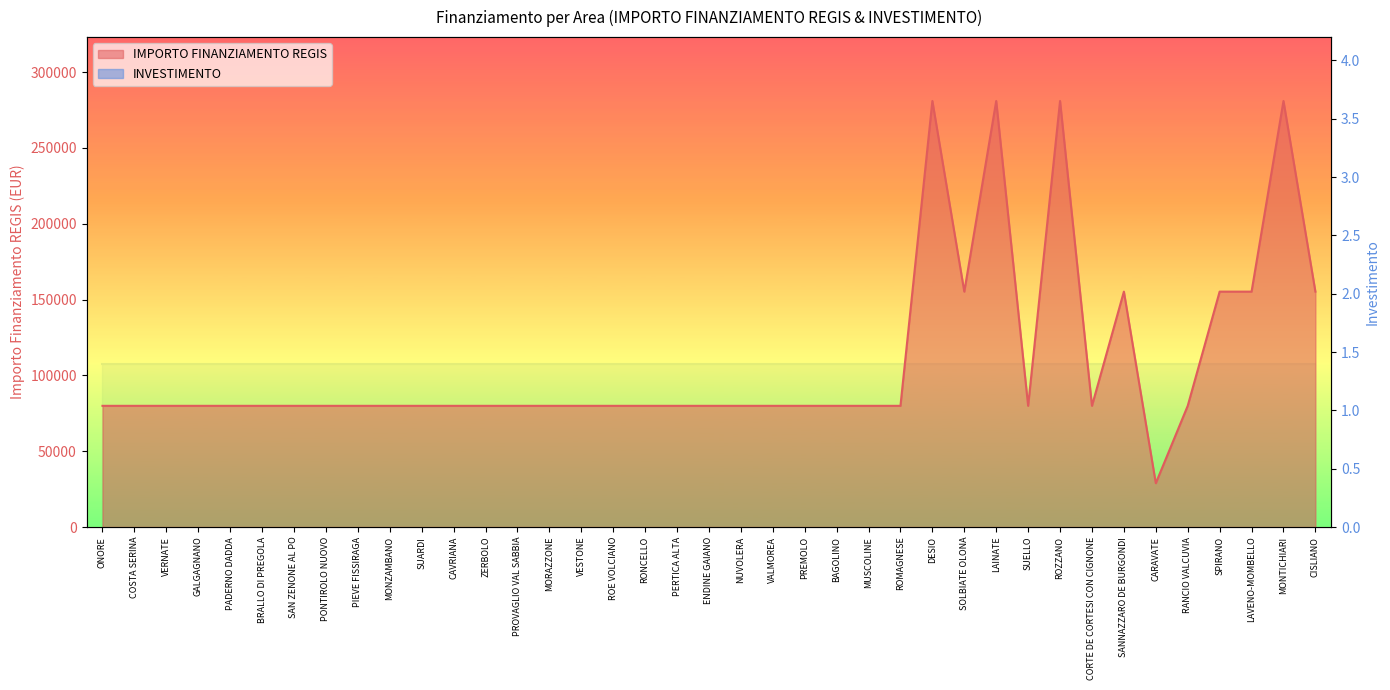

Between LAINATE and PROVAGLIO VAL SABBIA, which is larger?

LAINATE